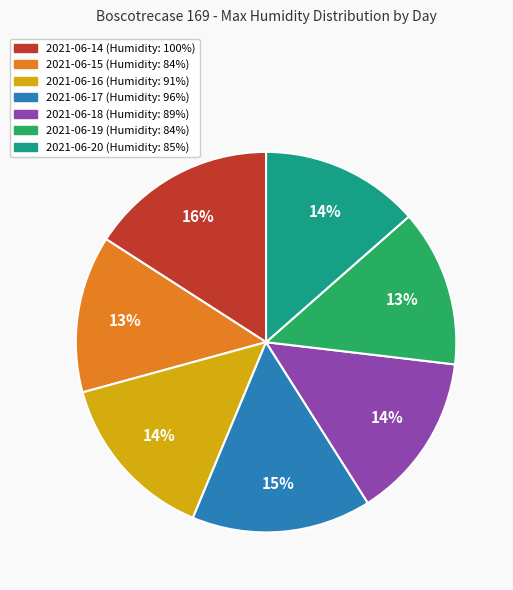

Is the sum of 2021-06-19 and 2021-06-17 greater than half?

No